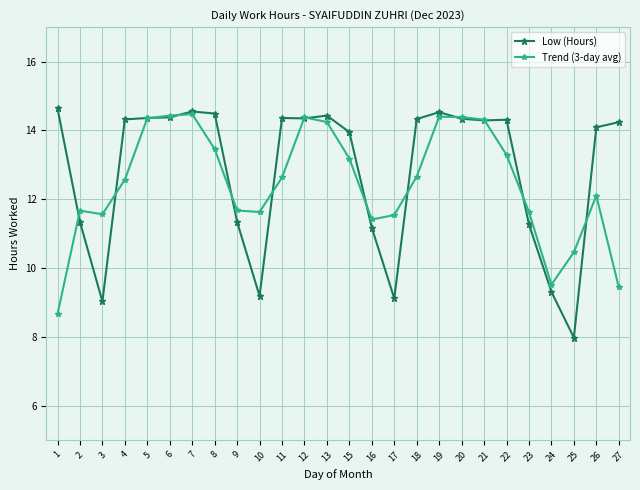

True or false: Low (Hours) has more than 1 points higher than both neighbors.

True